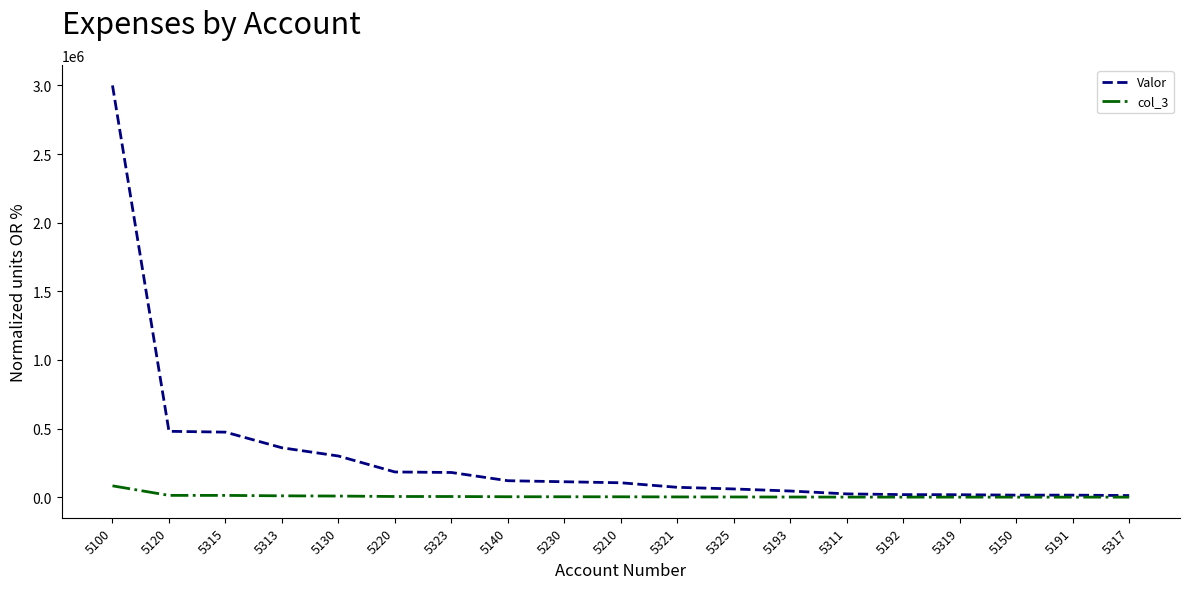

Rank the series by their maximum value, from highest to lowest.

Valor, col_3